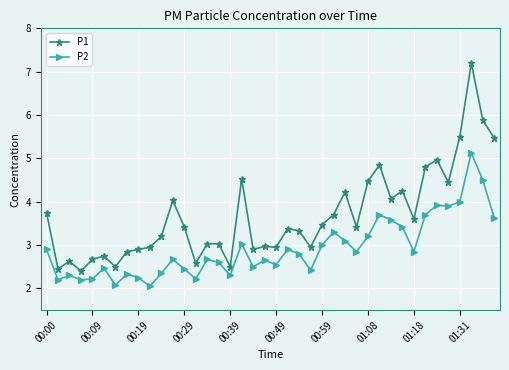

What is the highest value of the P2 series?

5.1